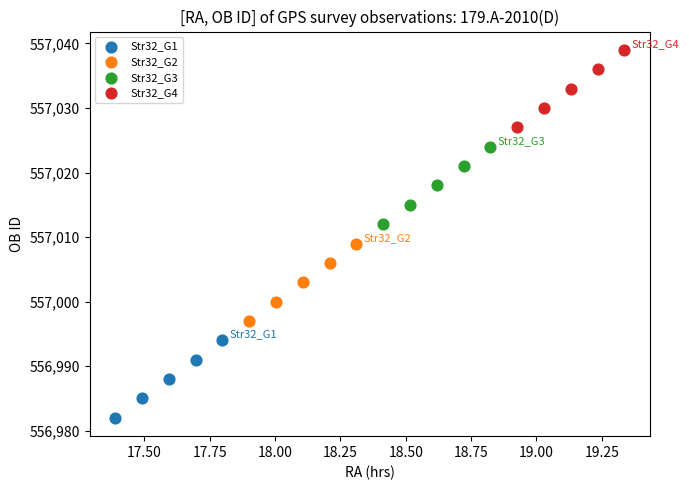

Which series contains the lowest Y value?

Str32_G1